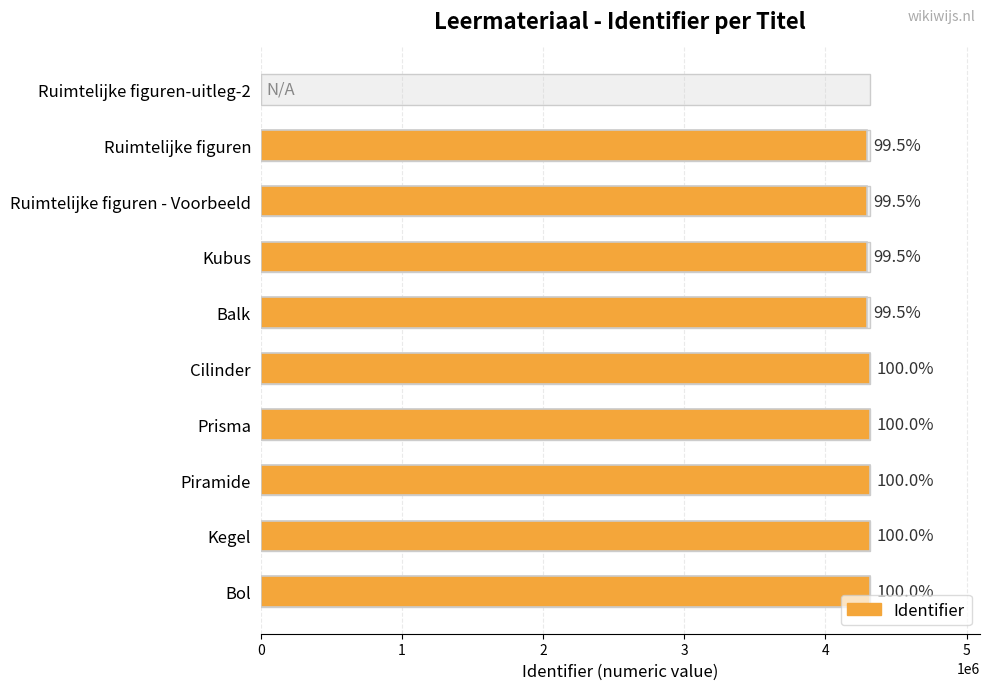

What is the value of the 9th bar from the left?

4317501